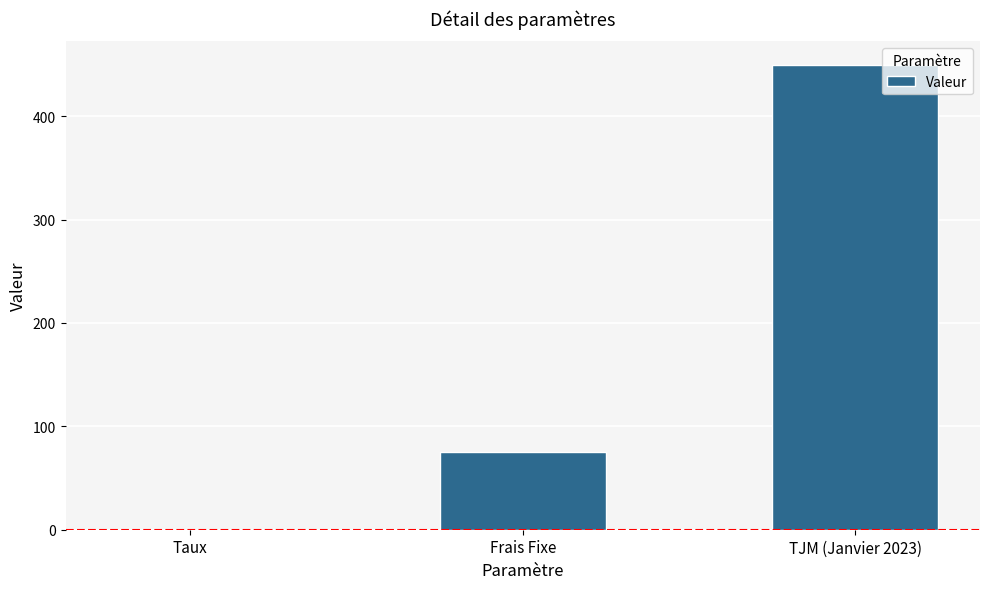

True or false: the data shows 75.0 at Frais Fixe.

True